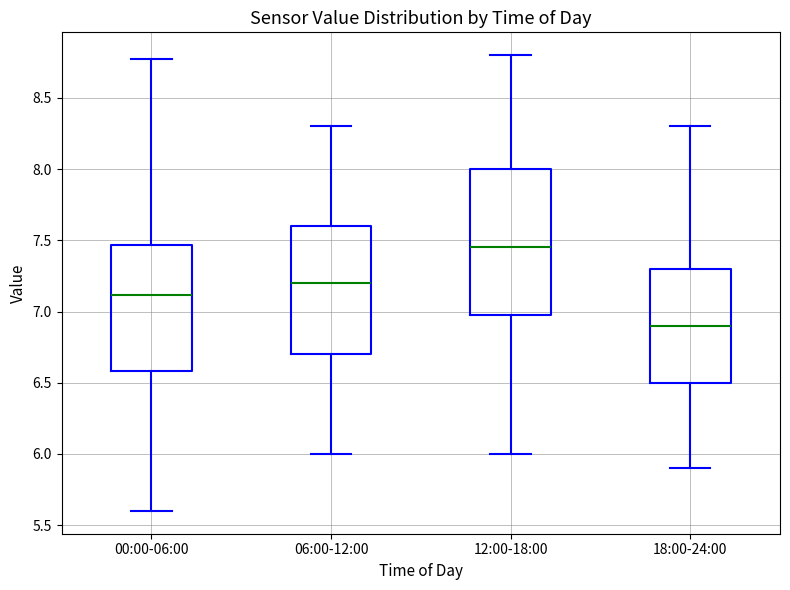

Which box has the highest median line?

12:00-18:00